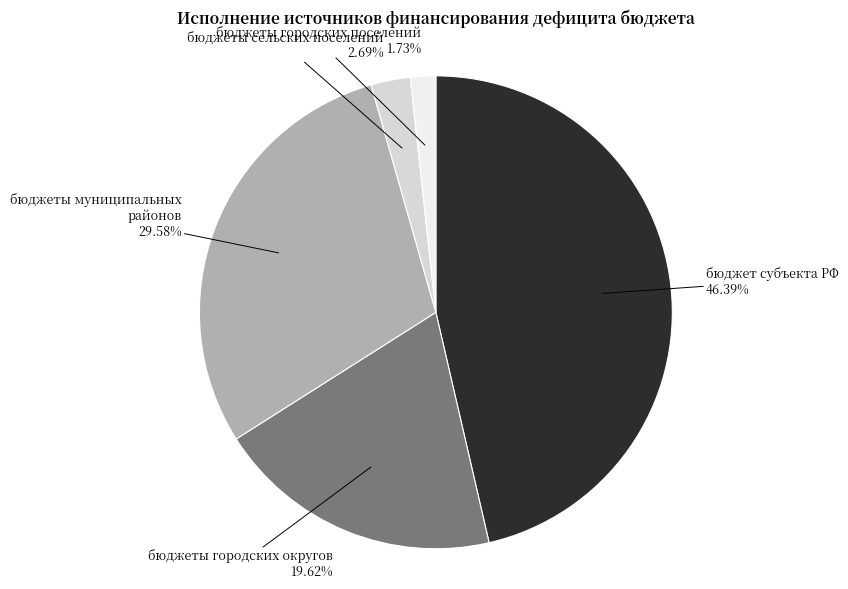

What is the ratio of the value at бюджеты городских поселений to the value at бюджеты городских округов?

0.1